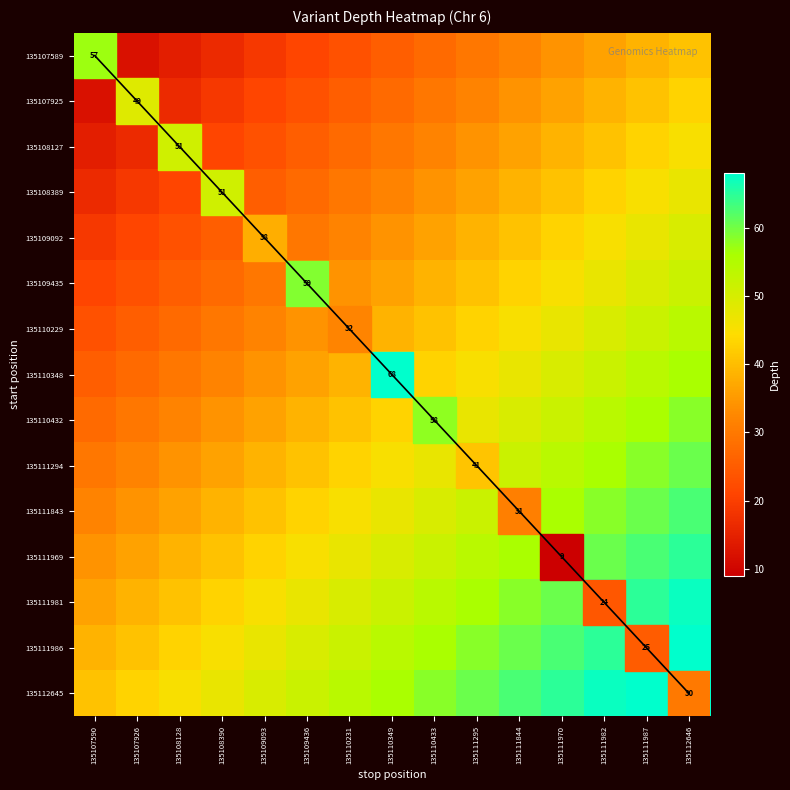

At which category is the sum across all series the highest?

135112646